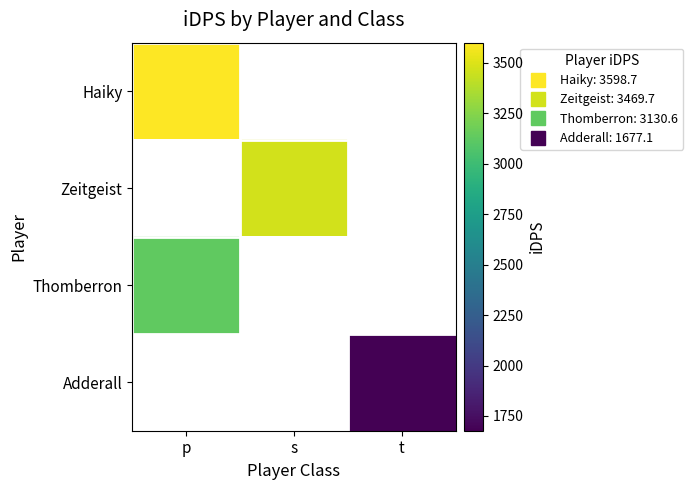

List the labels in order of Haiky value, smallest first.

p, s, t